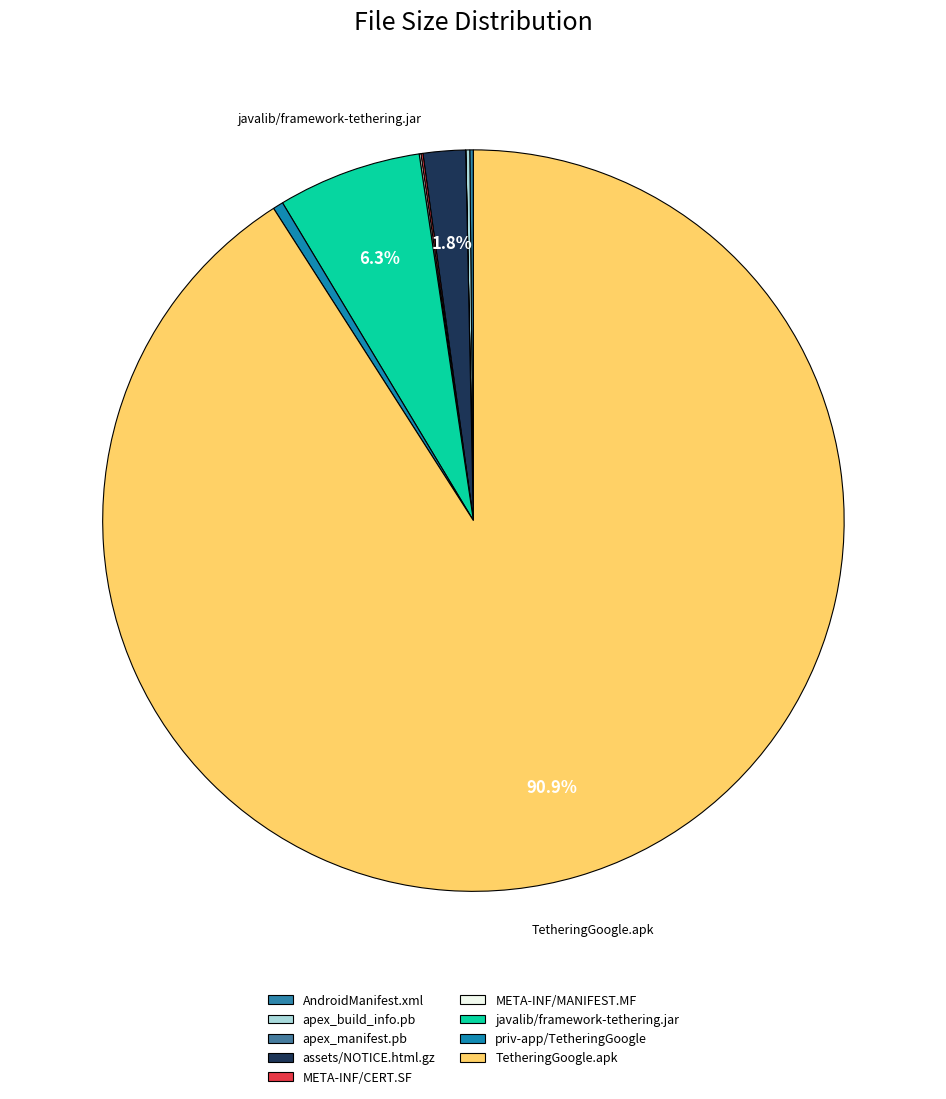

Which category accounts for the majority?

TetheringGoogle.apk